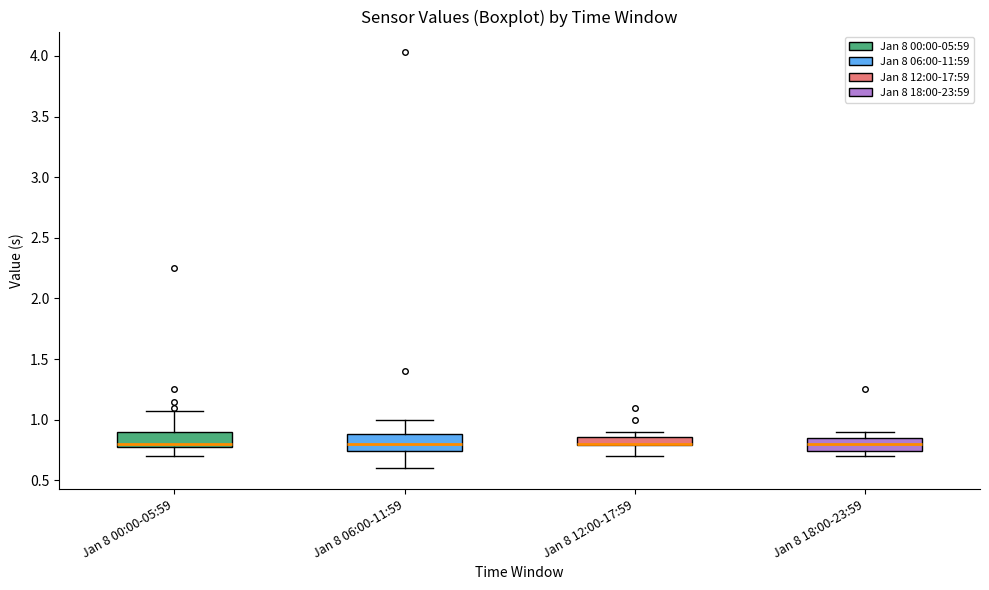

Where is the lower edge of the box for Jan 8 00:00-05:59 on the y-axis? The values are not printed on the chart, so give them approximately, as read against the axis.

0.75